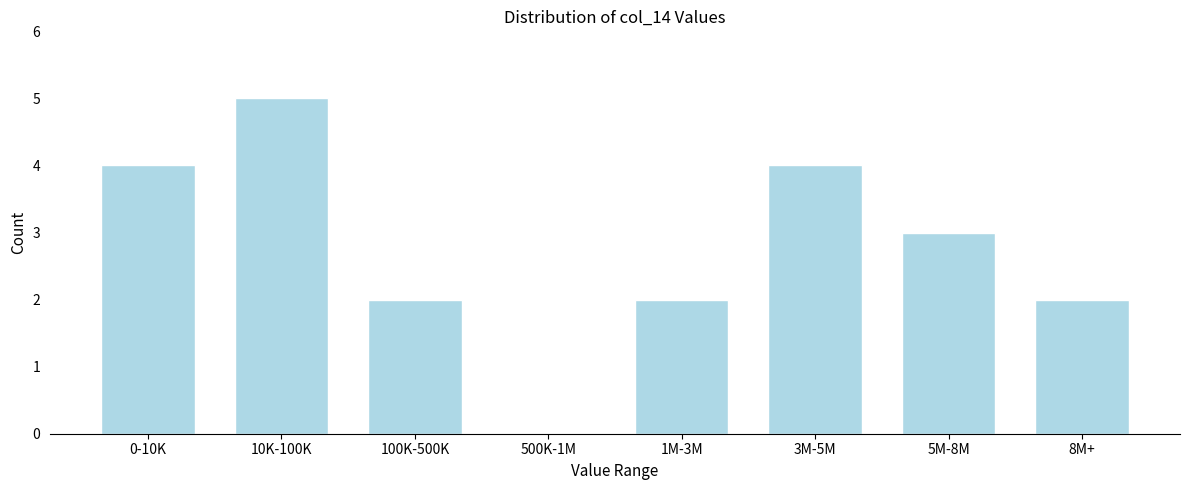

Reading right to left, transcribe all the data shown in this chart.

8M+=2	5M-8M=3	3M-5M=4	1M-3M=2	500K-1M=0	100K-500K=2	10K-100K=5	0-10K=4